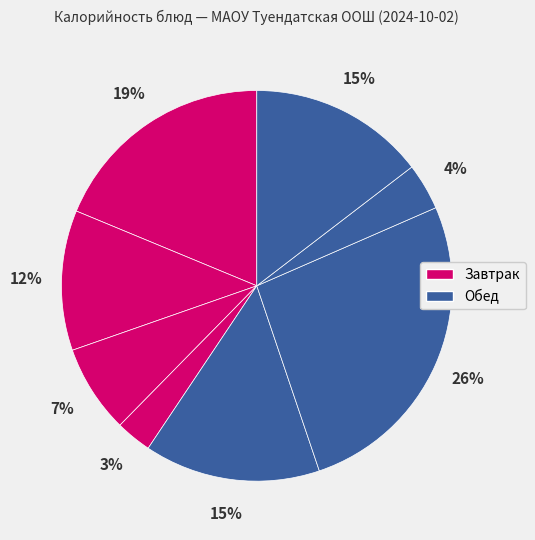

How many segments does this pie chart have?

8